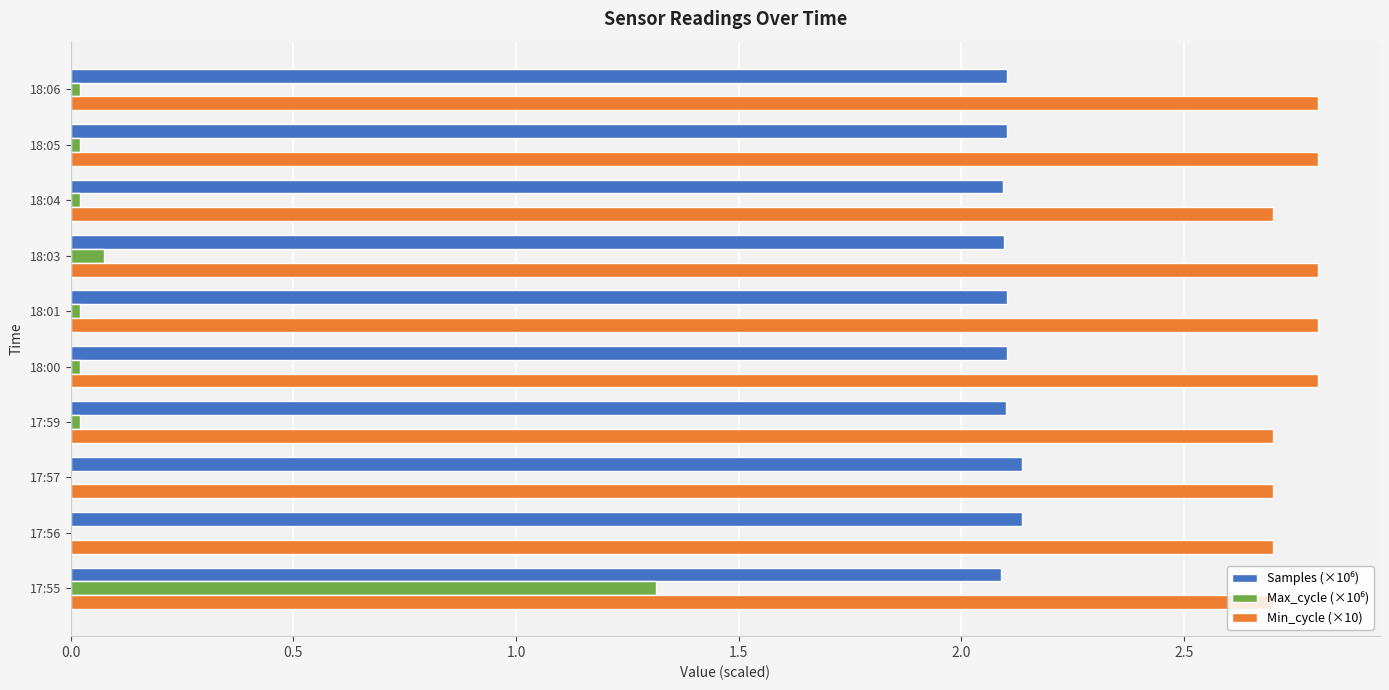

True or false: Min_cycle (×10) has a value of 2.7 at 17:59.

True